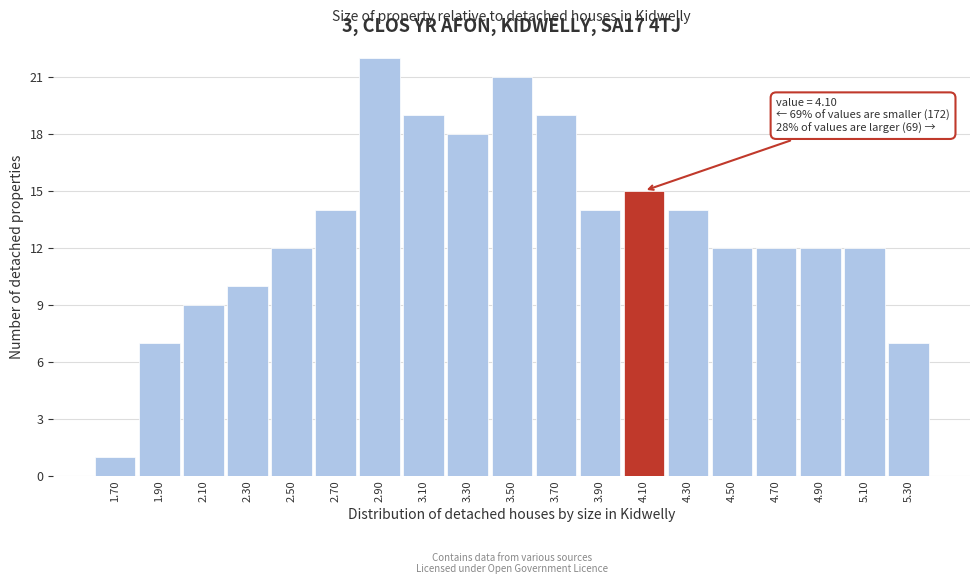

Over which range of the x-axis is the bar tallest?

2.8 to 3.0